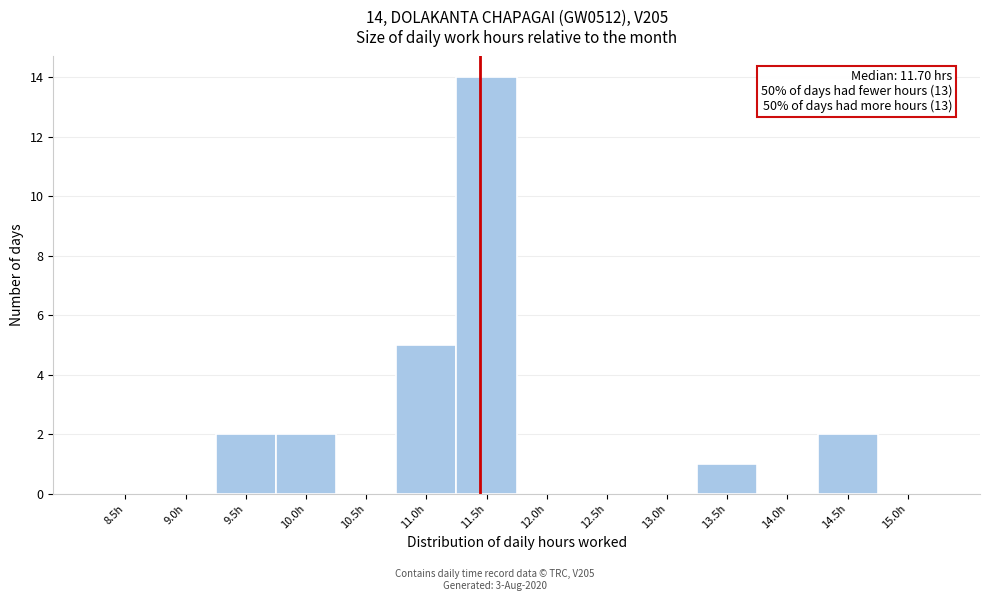

Reading left to right, list all the values displayed in this chart.

8.5h=0	9.0h=0	9.5h=2	10.0h=2	10.5h=0	11.0h=5	11.5h=14	12.0h=0	12.5h=0	13.0h=0	13.5h=1	14.0h=0	14.5h=2	15.0h=0